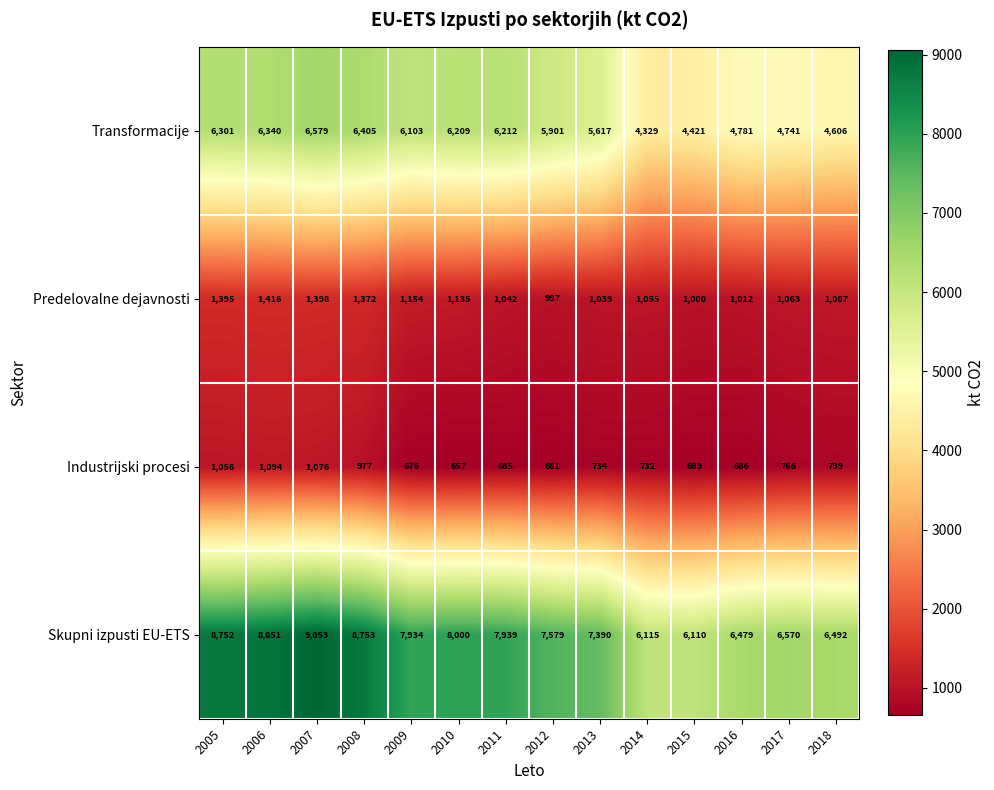

What is the difference between the Transformacije values at 2010 and 2017?

1468